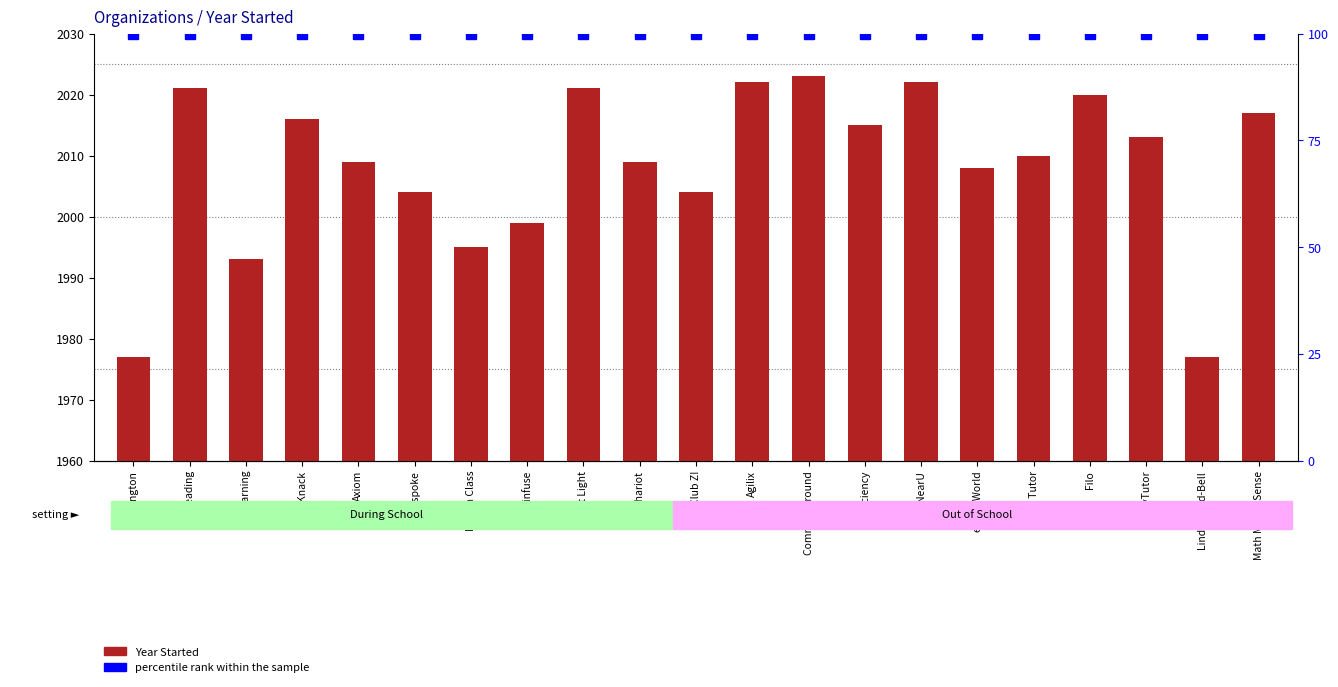

Are the bars grouped side by side (vs. stacked)?

Yes